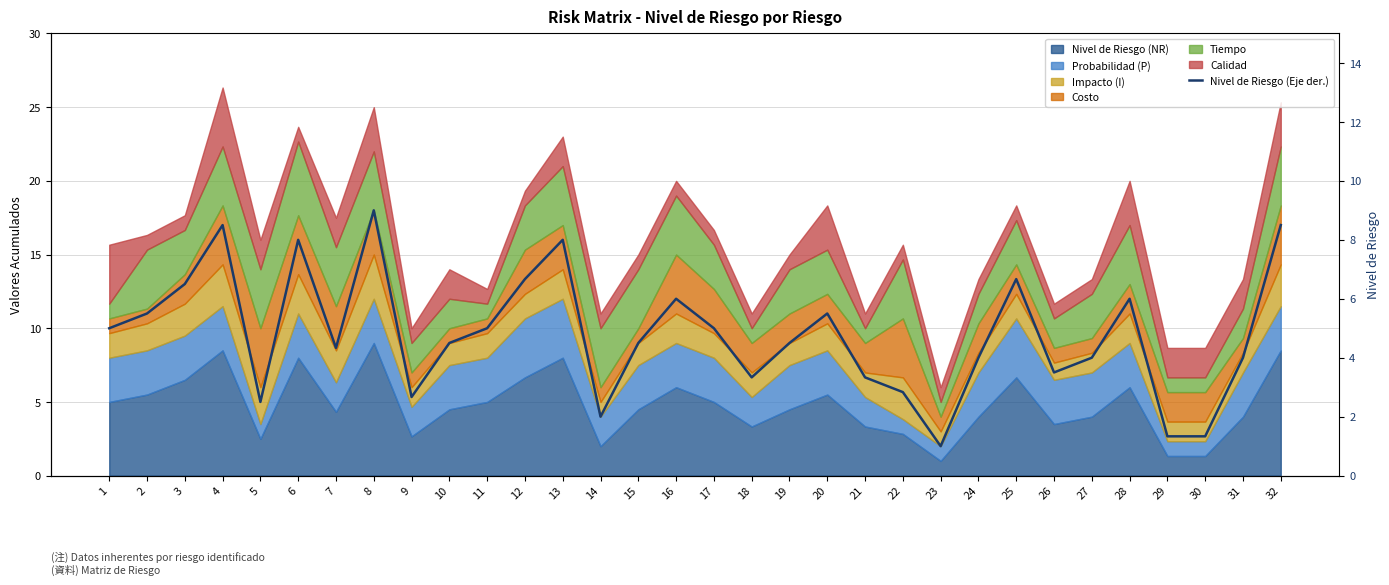

Rank the categories by value from lowest to highest.

23, 29, 30, 14, 5, 9, 22, 18, 21, 26, 24, 27, 31, 7, 10, 15, 19, 1, 11, 17, 2, 20, 16, 28, 3, 12, 25, 6, 13, 4, 32, 8